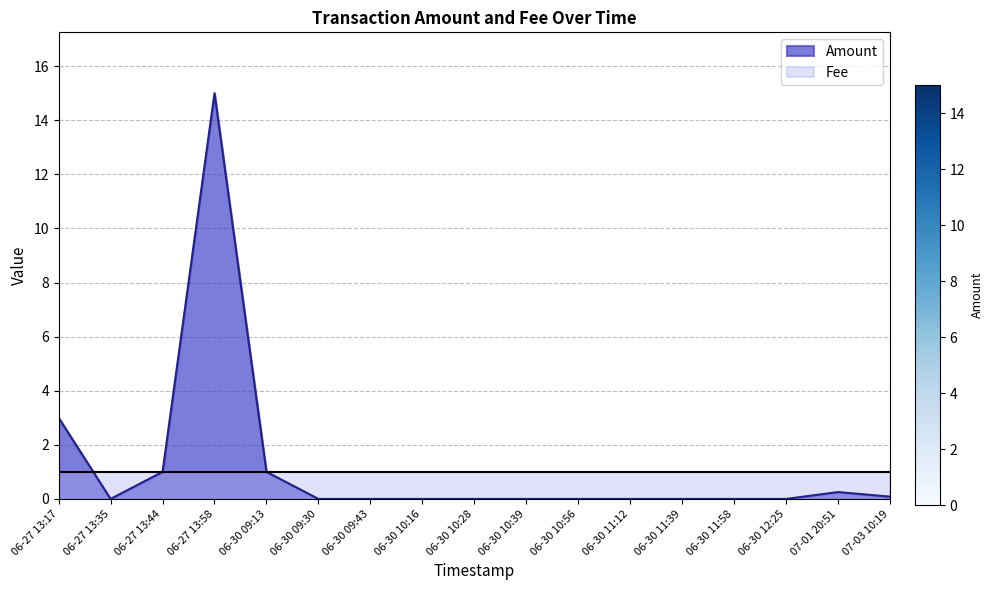

How many lines are shown in the chart?

2